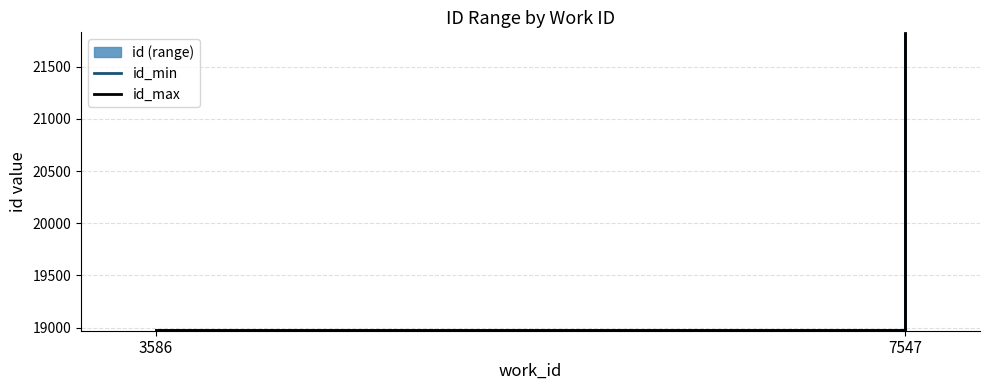

How many id_max values are between 18978 and 21825?

2